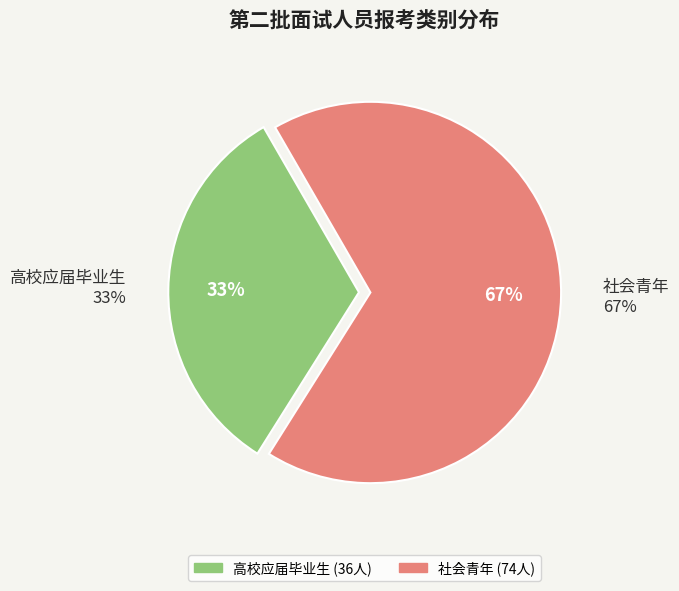

The 高校应届毕业生 slice represents 33% of the pie. True or false?

True